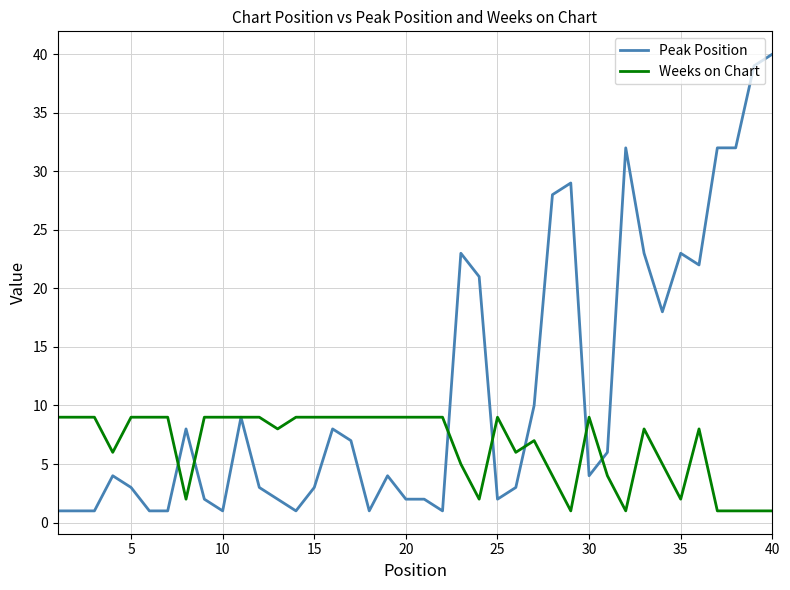

Reading left to right, list all the values displayed in this chart.

Peak Position: 1	1	1	4	3	1	1	8	2	1	9	3	2	1	3	8	7	1	4	2	2	1	23	21	2	3	10	28	29	4	6	32	23	18	23	22	32	32	39	40
Weeks on Chart: 9	9	9	6	9	9	9	2	9	9	9	9	8	9	9	9	9	9	9	9	9	9	5	2	9	6	7	4	1	9	4	1	8	5	2	8	1	1	1	1